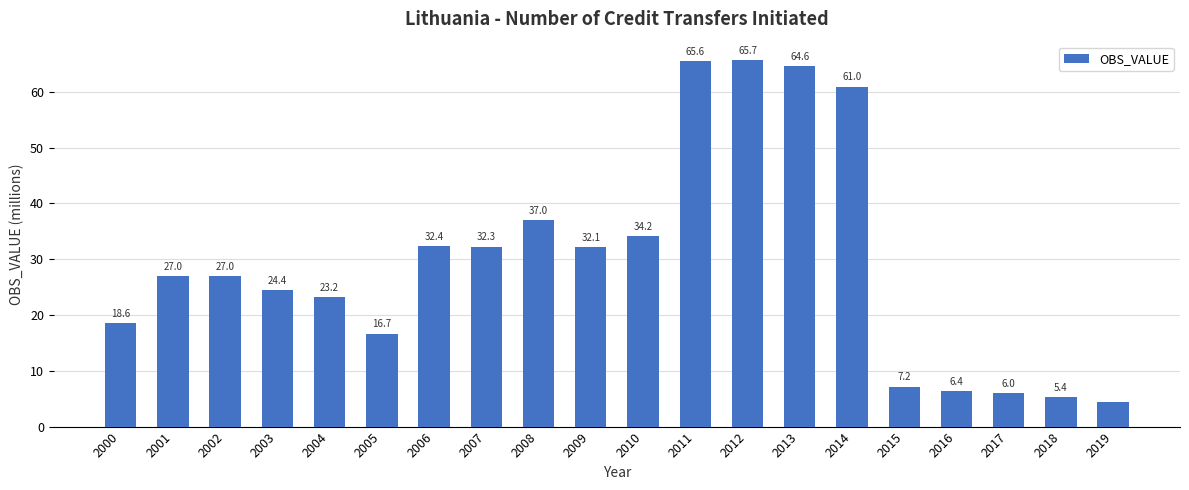

What is the difference between the maximum and second lowest values?

60.4